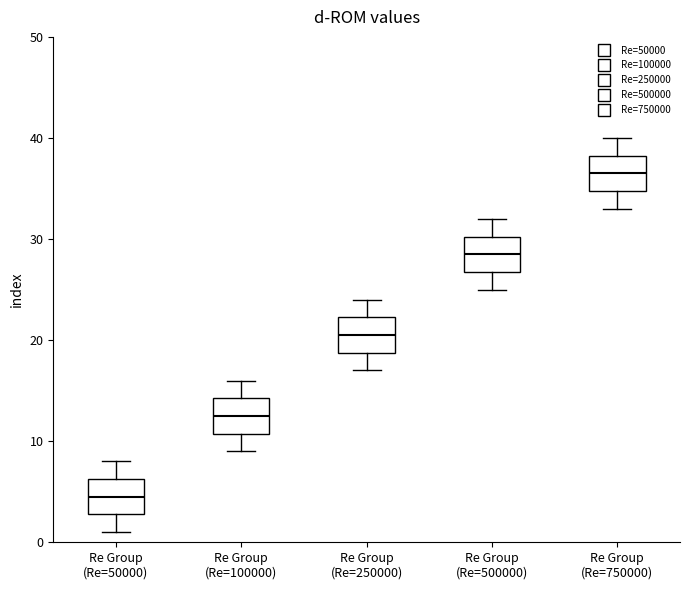

Which box's median line is the highest?

Re Group (Re=750000)